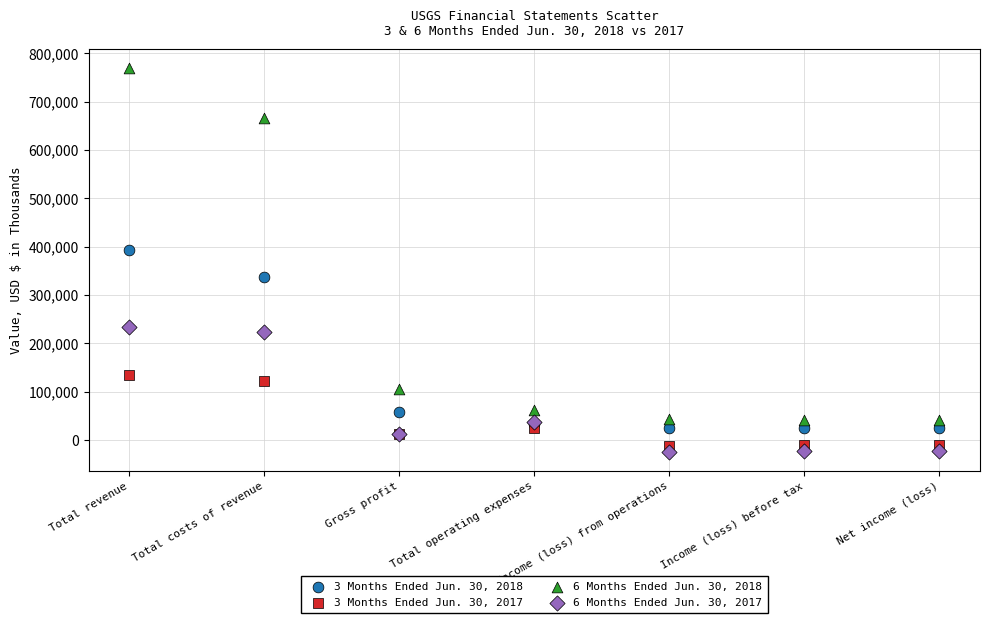

Across all series, what Y value is closest to 372612?

393247